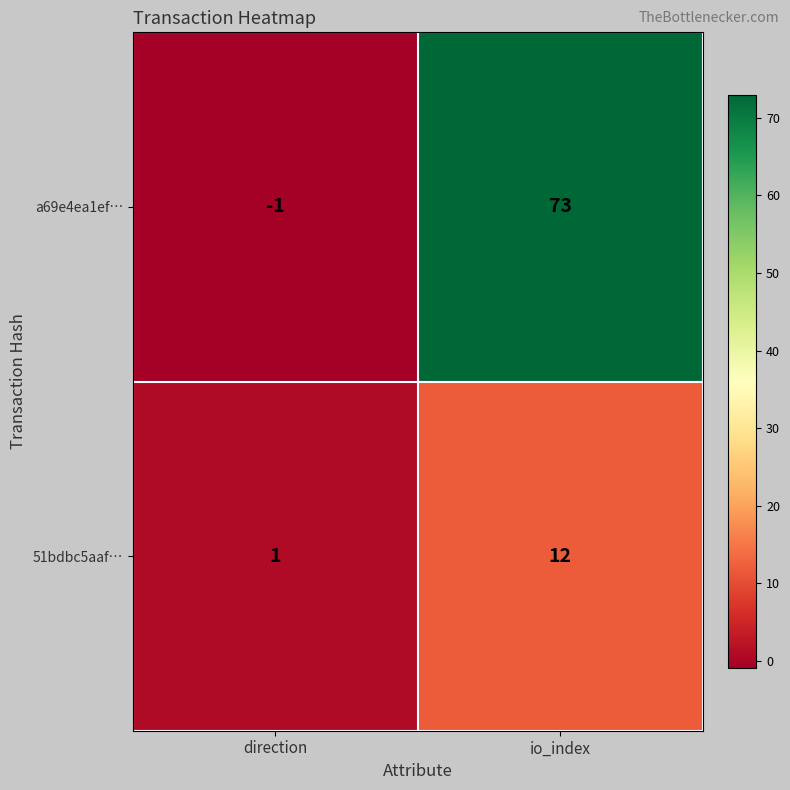

Reading left to right, transcribe all the data shown in this chart.

a69e4ea1ef…: direction=-1	io_index=73
51bdbc5aaf…: direction=1	io_index=12